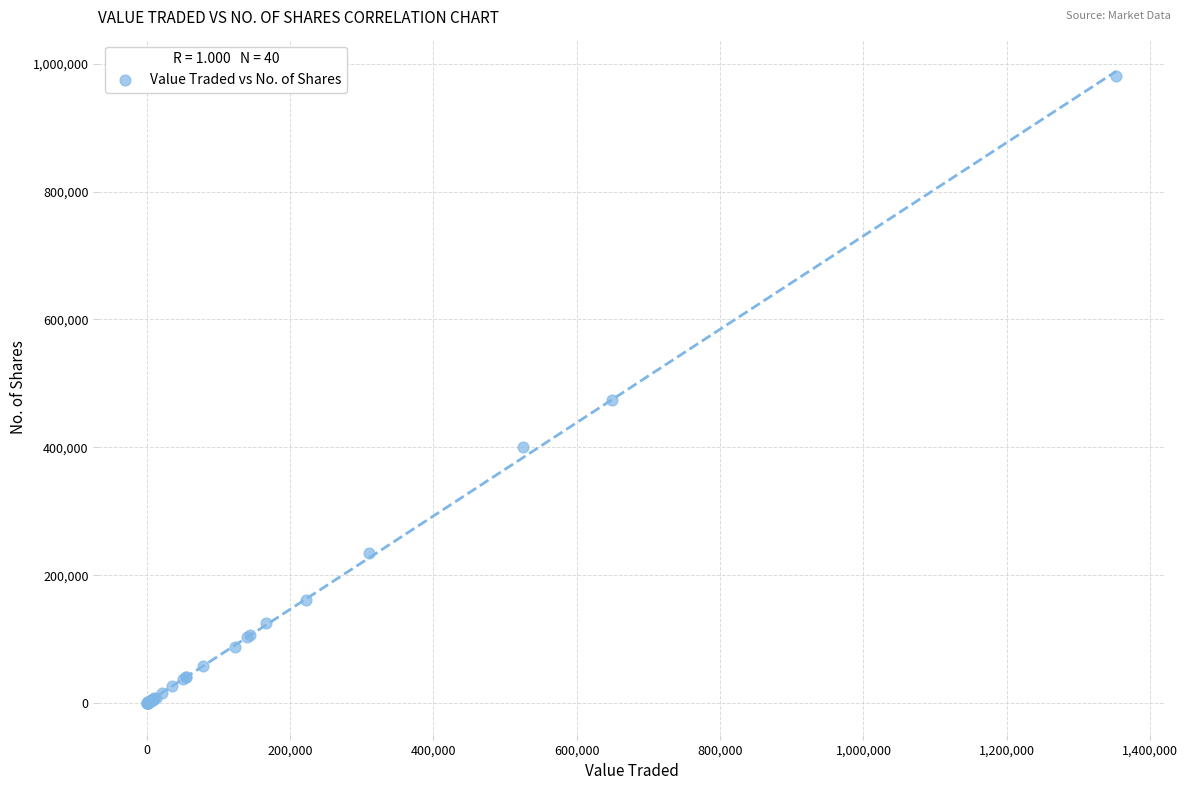

What Y value in the scatter plot is closest to 490096?

473954